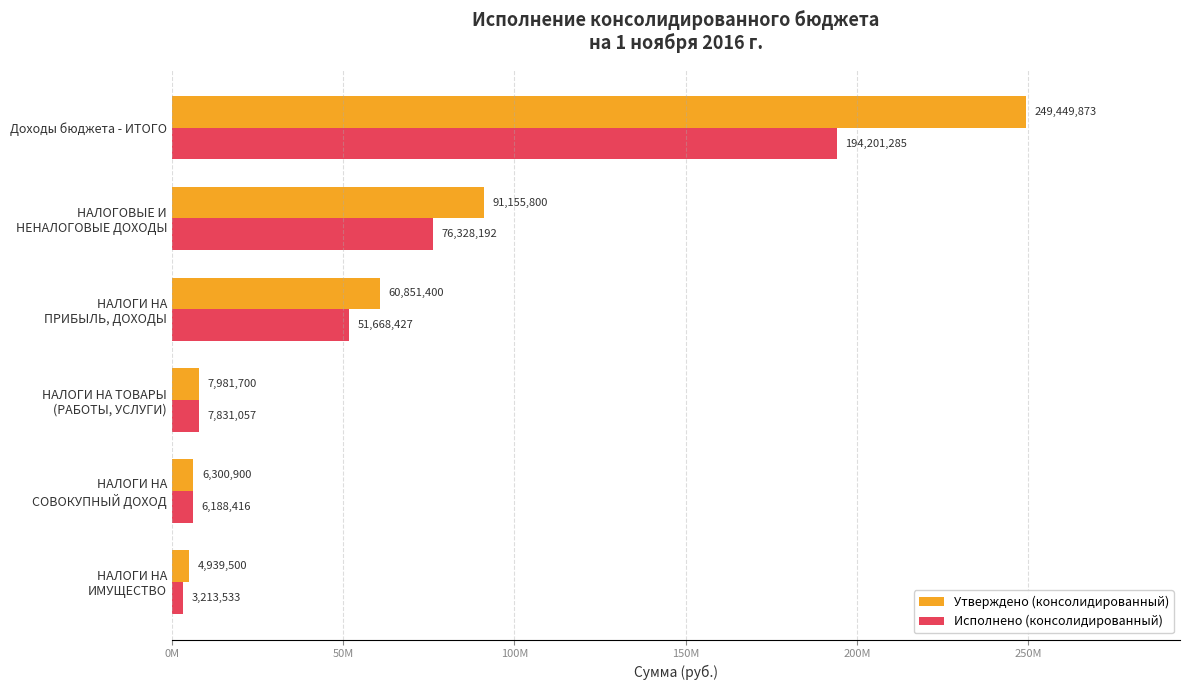

Which series has the largest range (max minus min)?

Утверждено (консолидированный)